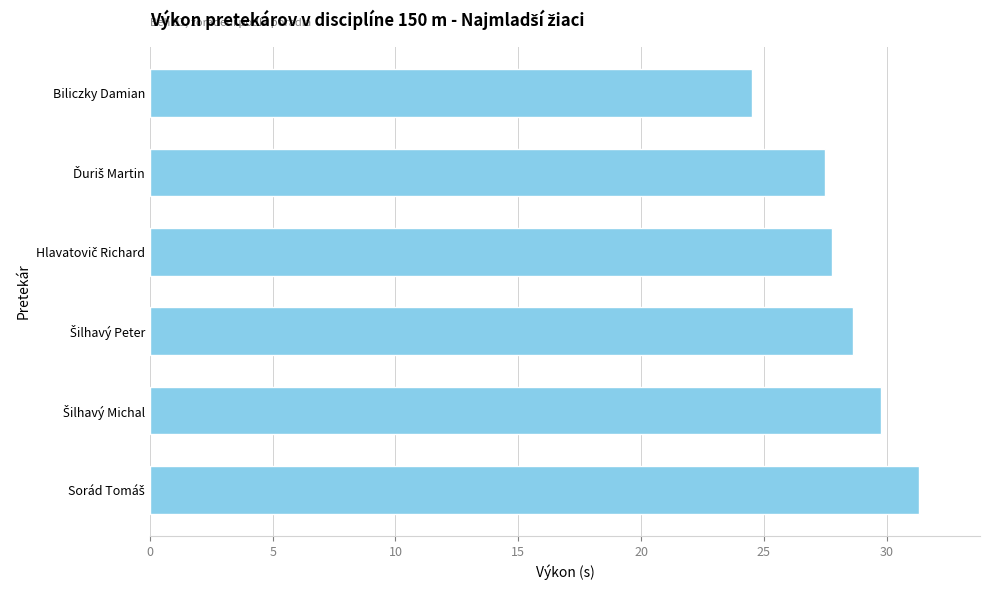

What is the minimum value shown in the chart?

24.5